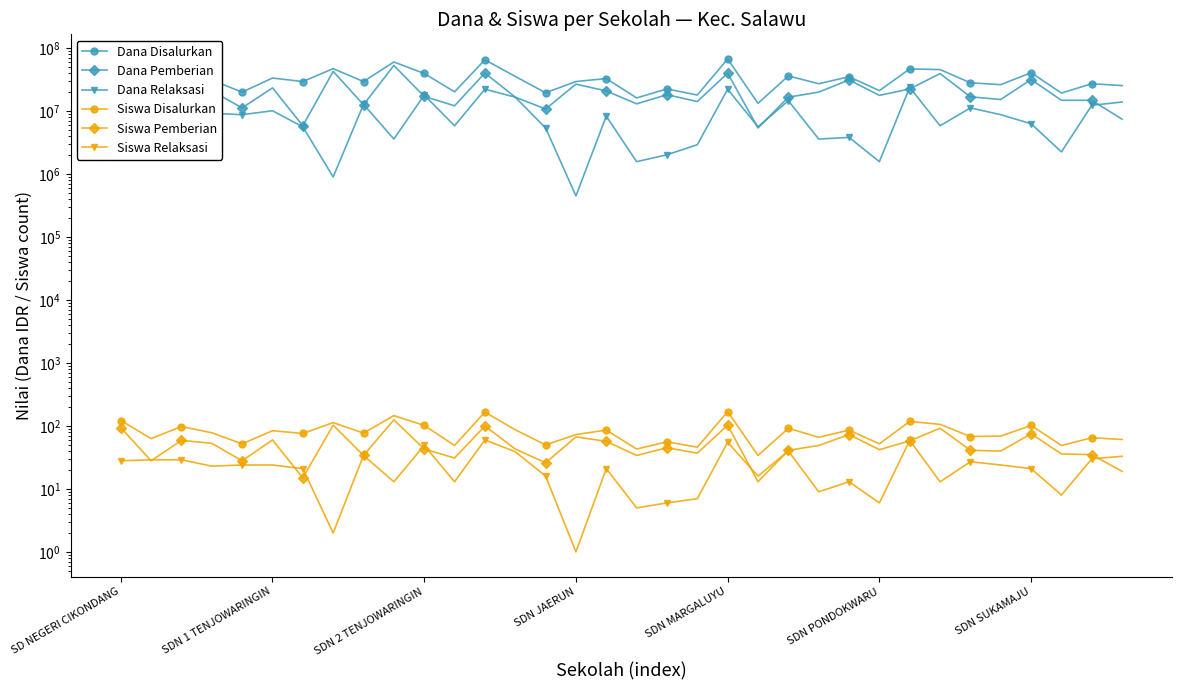

What is the difference between the Siswa Pemberian values at SDN 2 TENJOWARINGIN and 31?

23